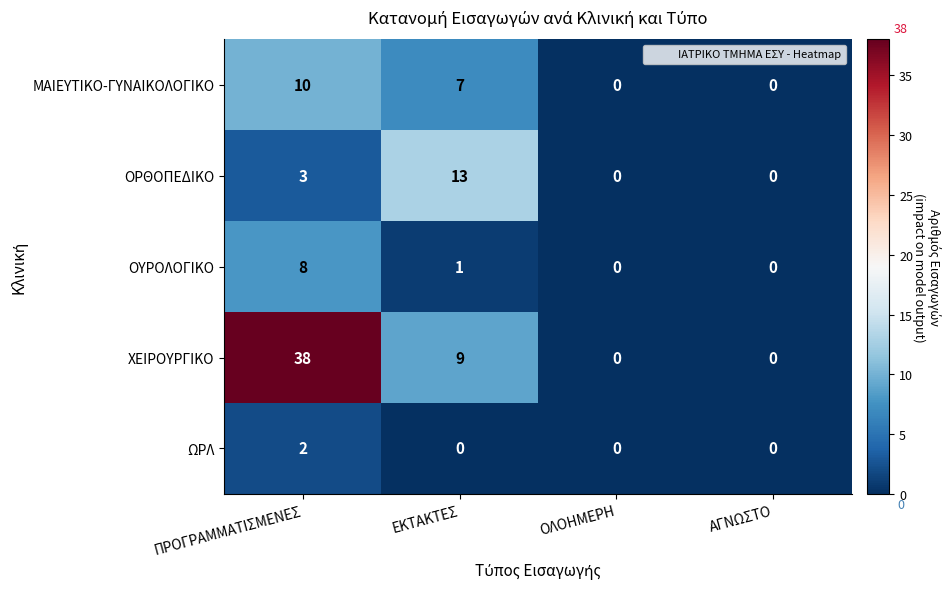

The ΟΡΘΟΠΕΔΙΚΟ series shows 19 at ΕΚΤΑΚΤΕΣ. True or false?

False